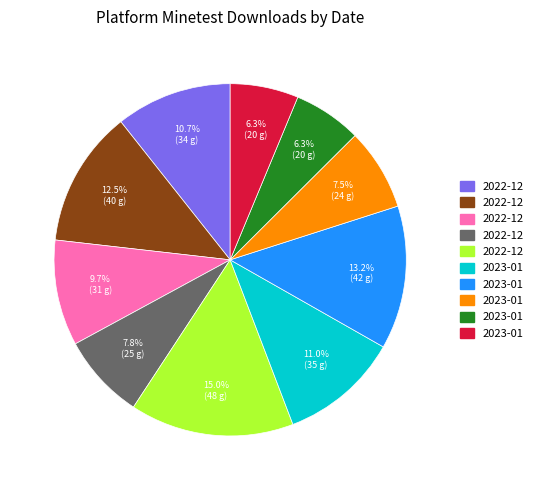

Does any single category account for the majority?

No